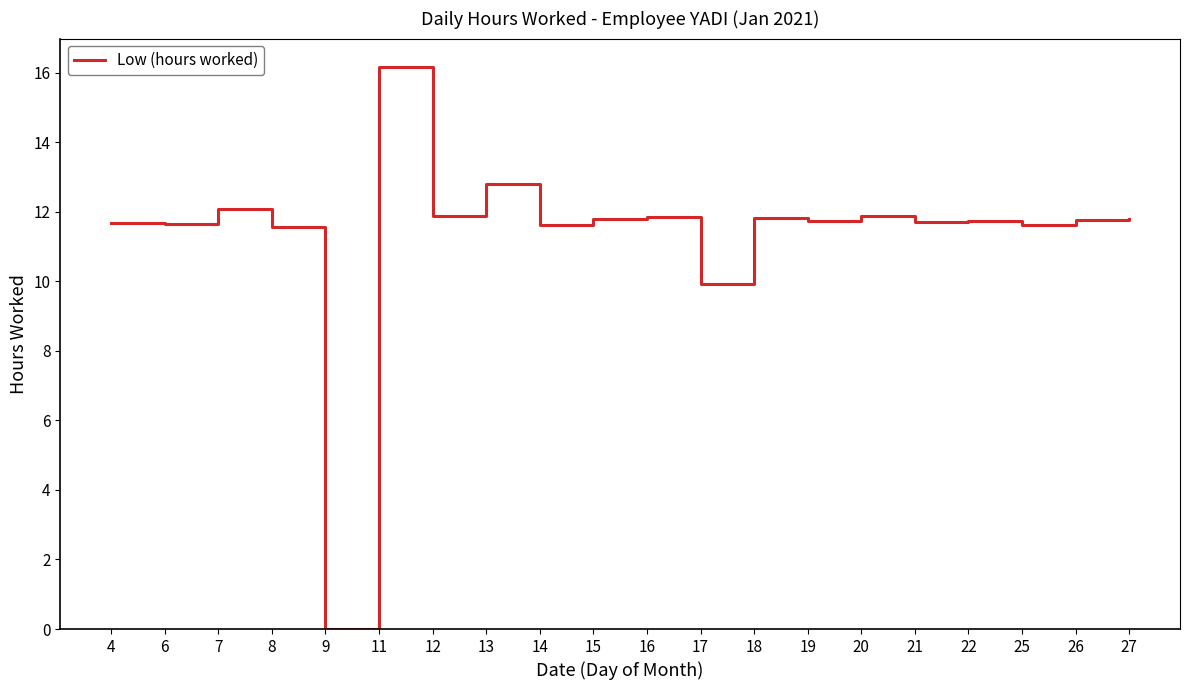

What is the change in value from 6 to 27?

+0.1